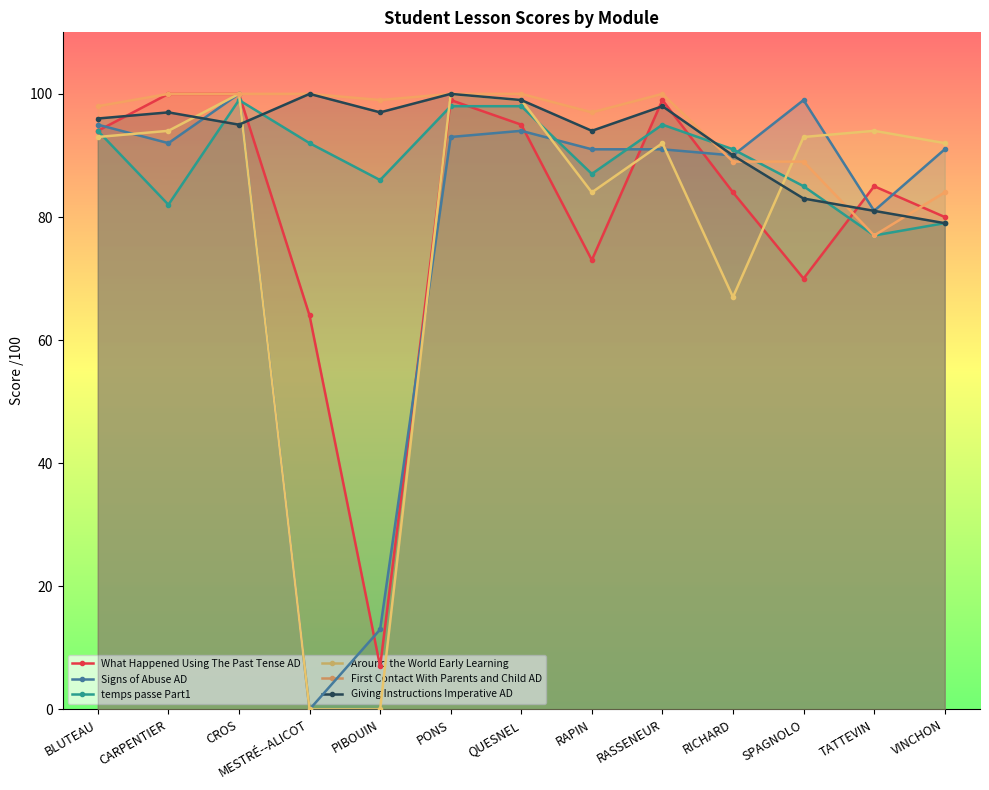

Where is the first local maximum for Around the World Early Learning?

CROS